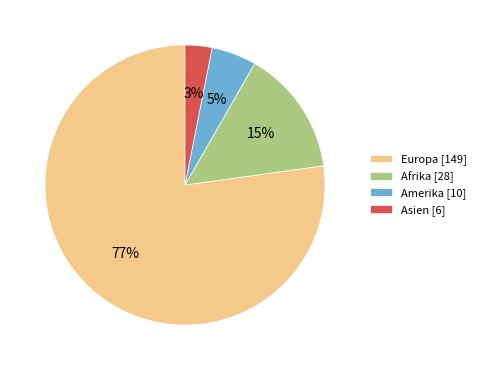

Which slice represents more than half of the pie?

Europa